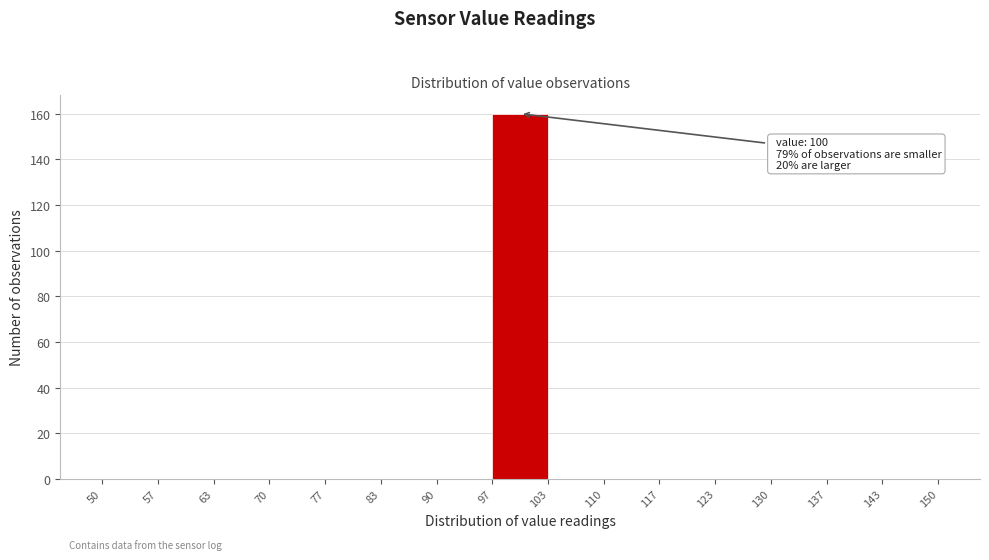

Over which range of the x-axis is the bar tallest?

97 to 103